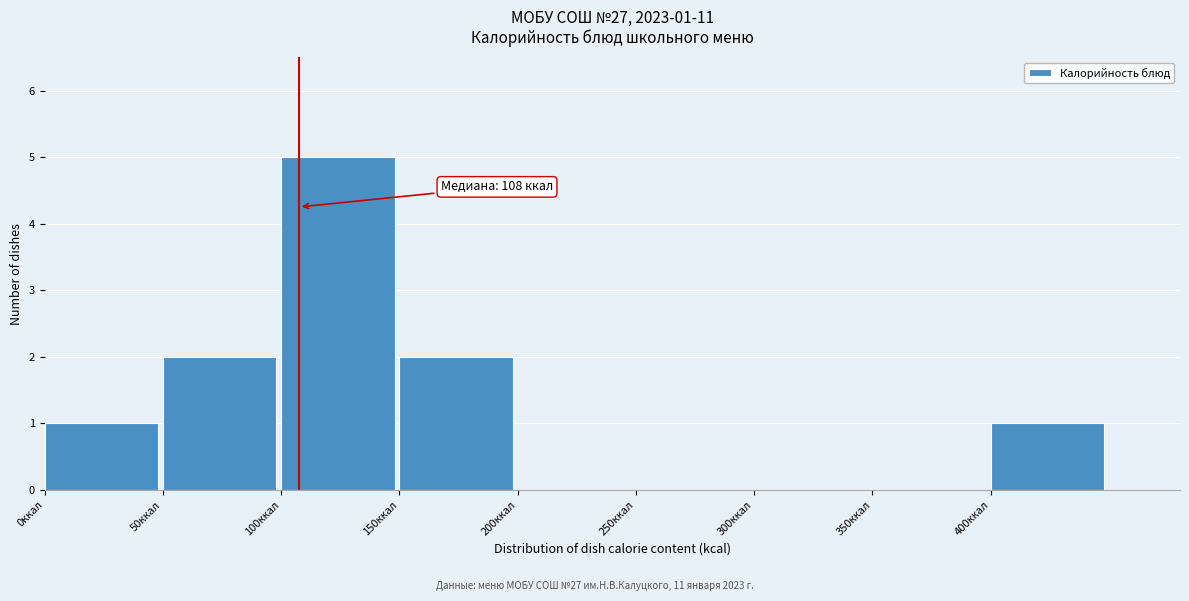

Which range on the x-axis has the tallest bar?

100 to 150